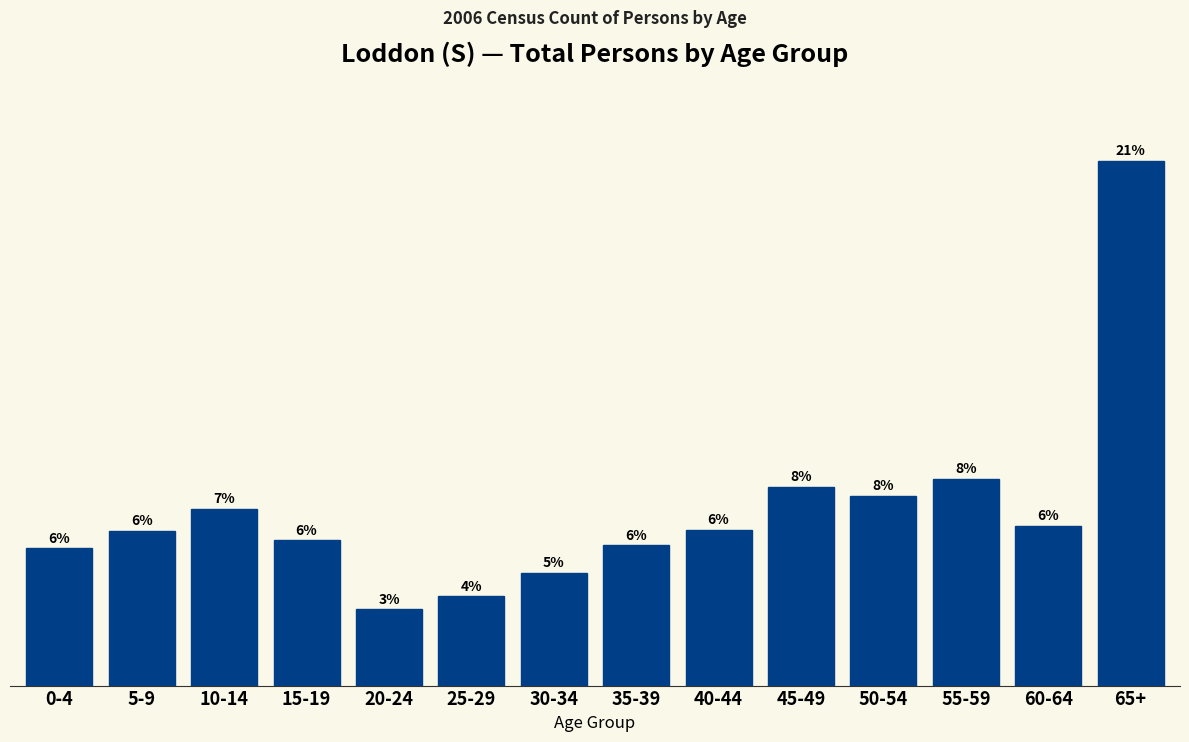

Are the bars horizontal?

No